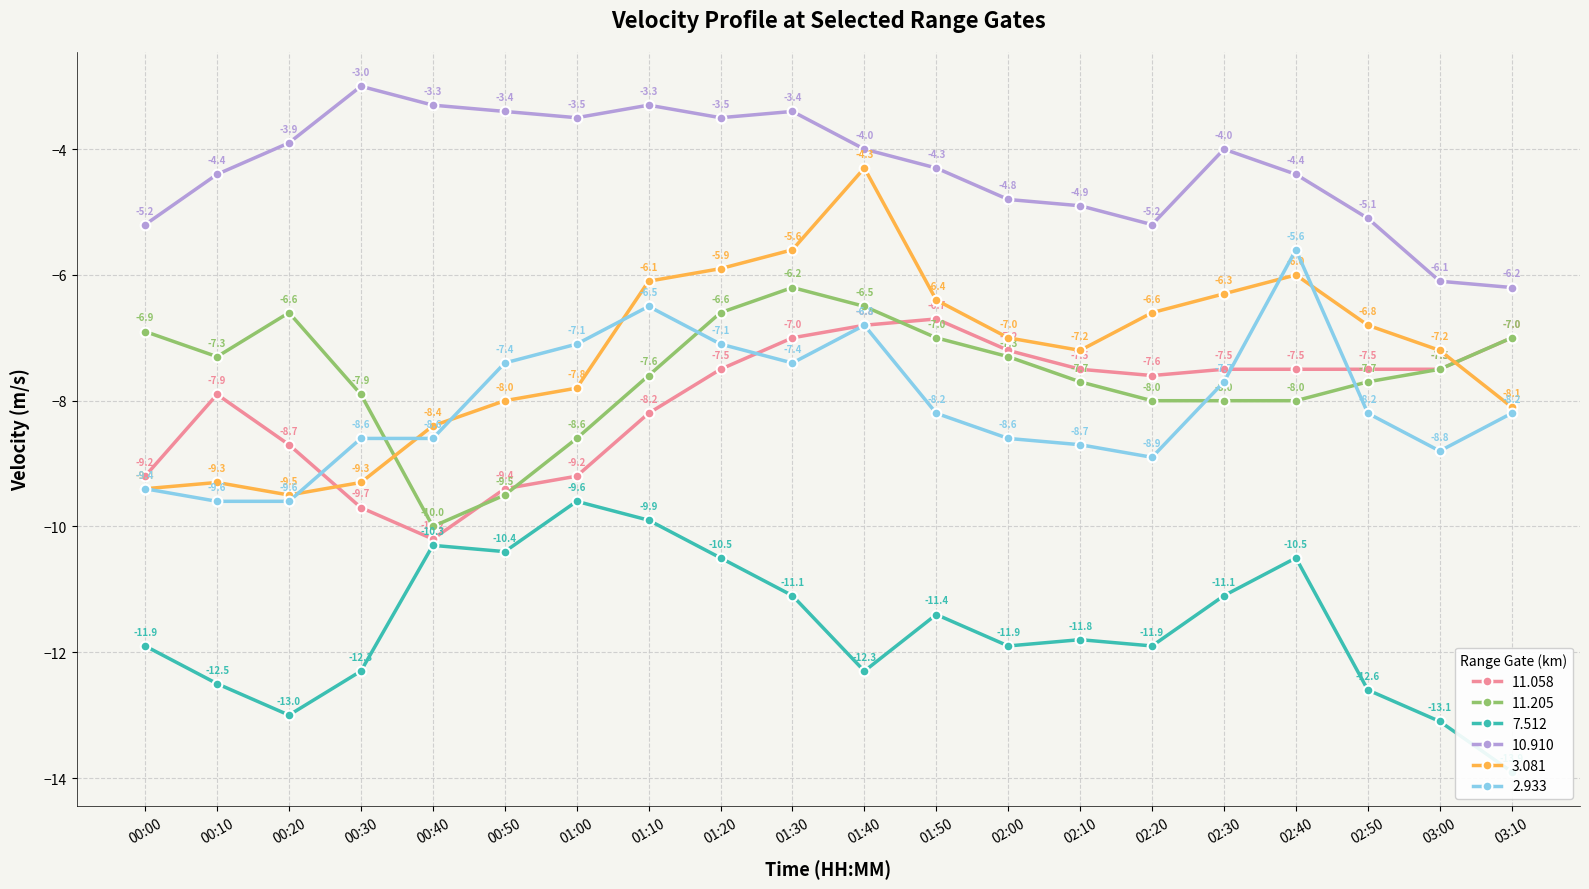

What is the sum of all 11.205 values?

-151.9